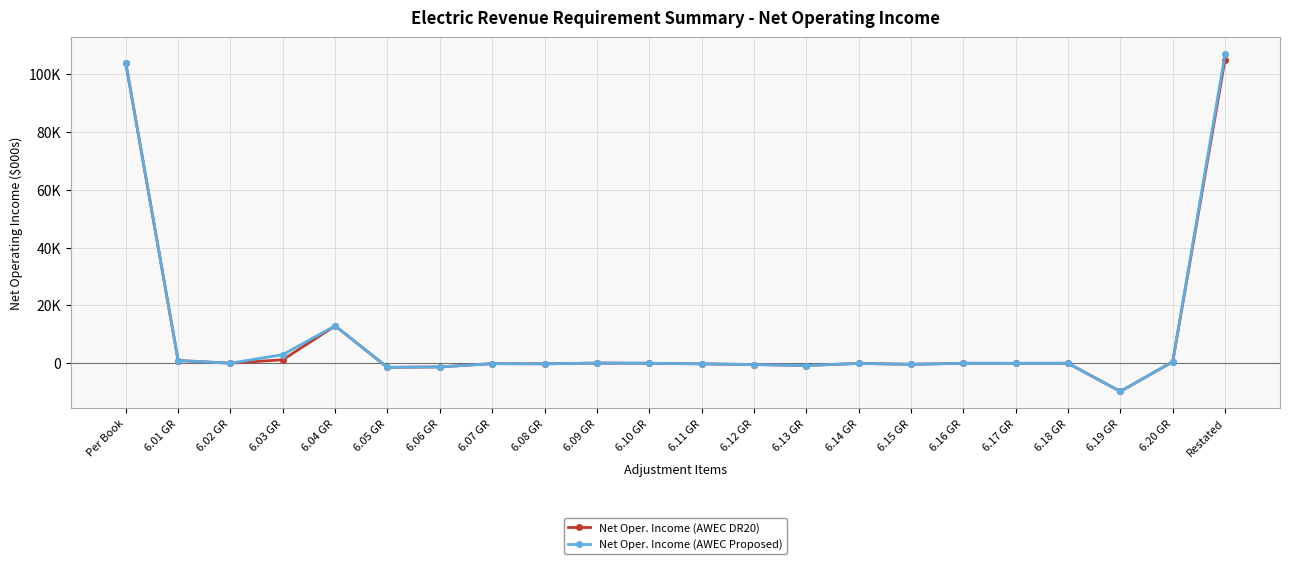

At which category is the sum across all series the highest?

Restated